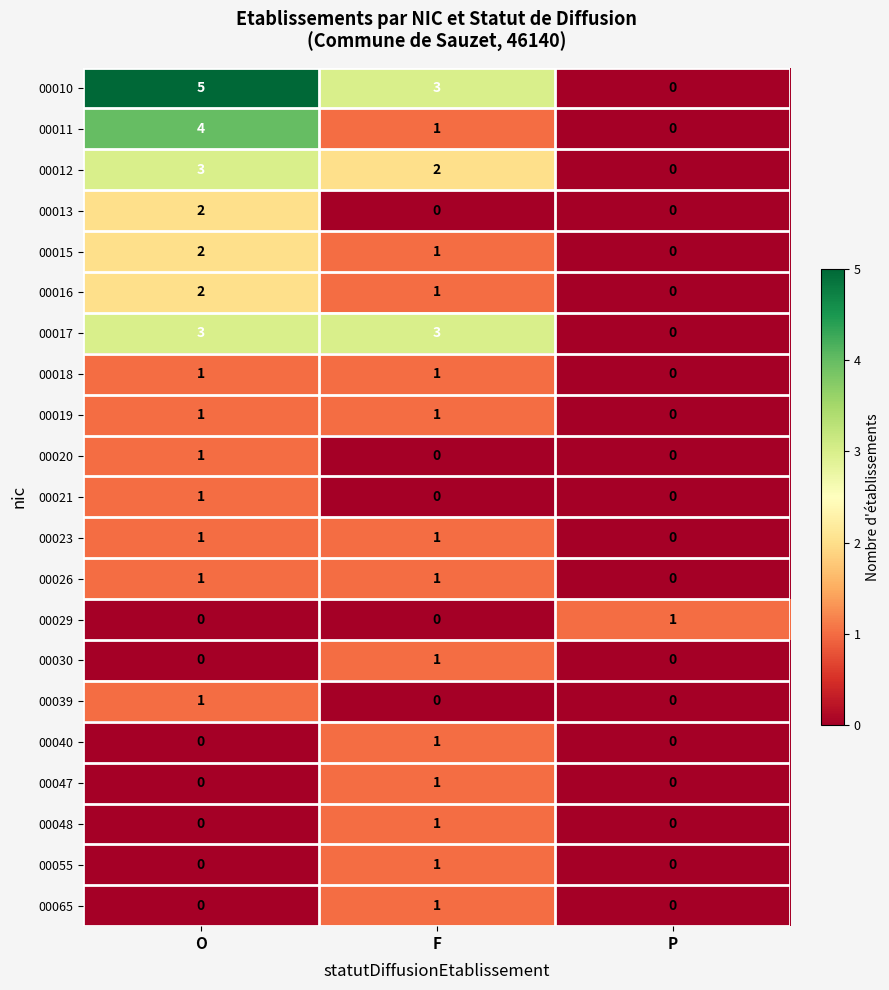

What is the spread (max minus min) of values at F?

3